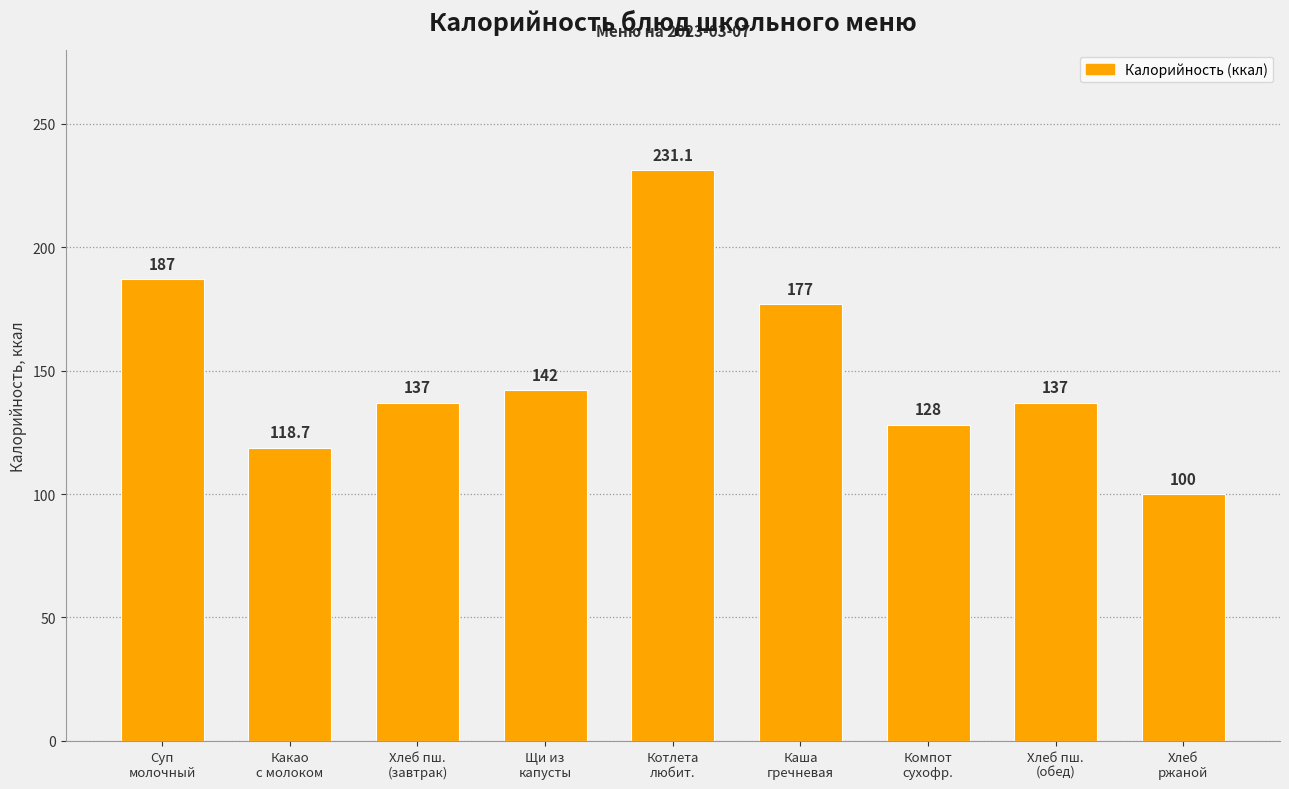

The chart shows a value of 187.0 at Суп
молочный. True or false?

True